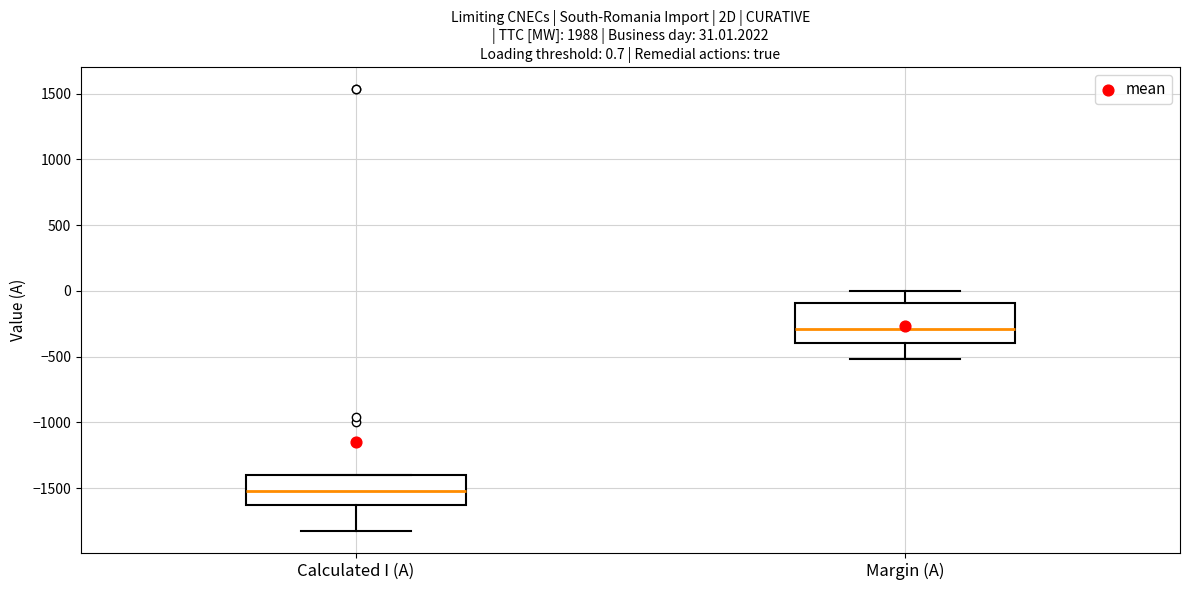

Comparing the boxes themselves (not the whiskers), which one is the tallest?

Margin (A)